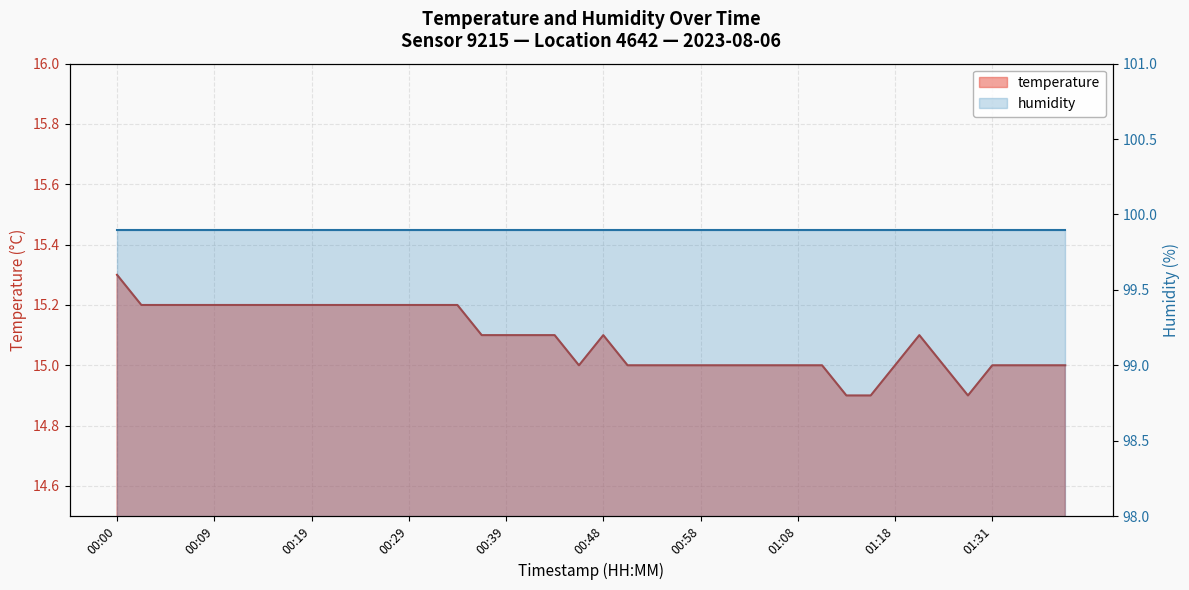

True or false: the data shows 7.4 at 00:58.

False